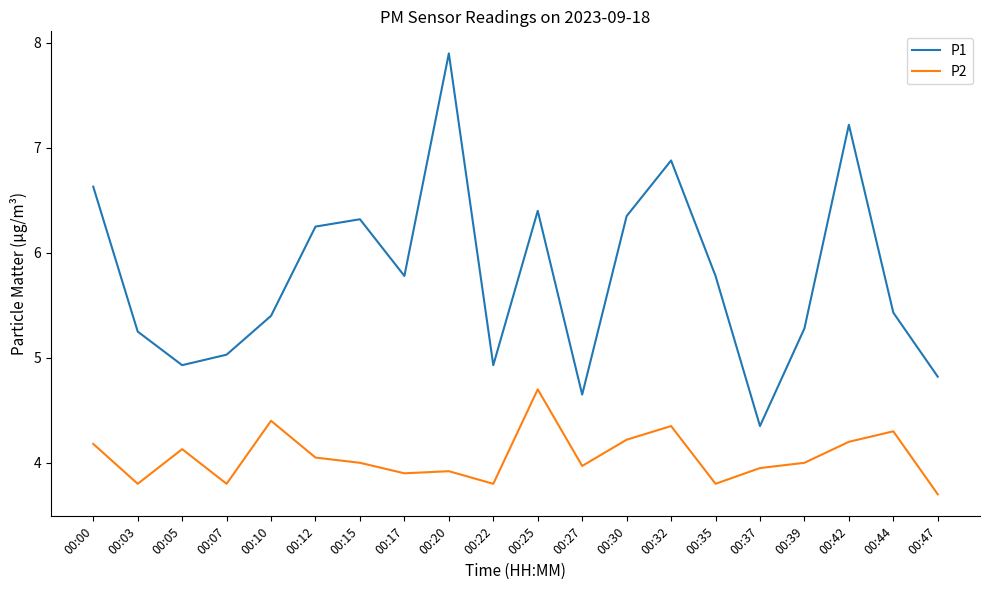

Between 00:12 and 00:27, which series saw the biggest shift?

P1